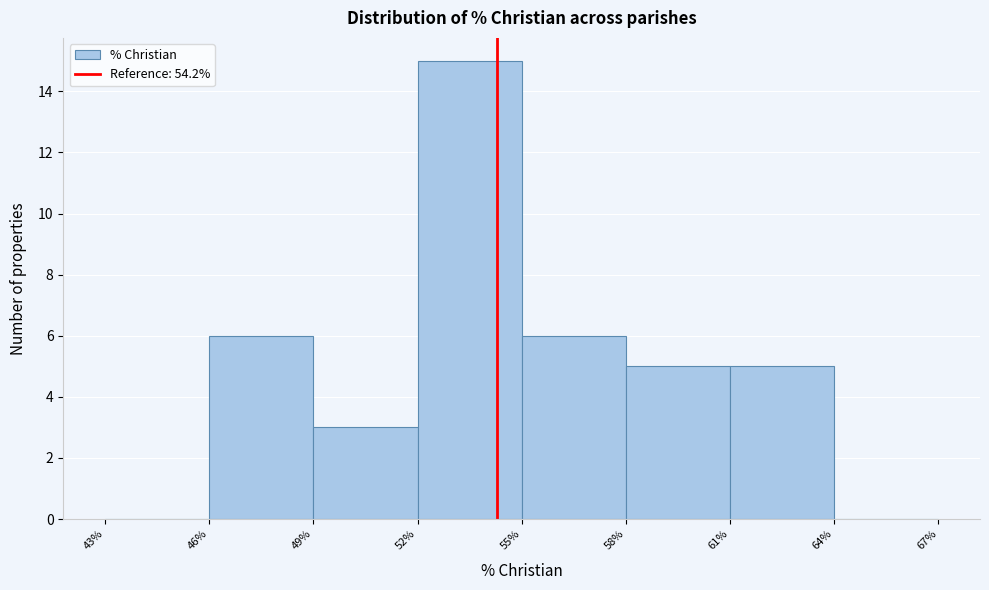

Reading left to right, transcribe this chart: for each bar, give the range it covers on the x-axis and its height. The values are not printed on the chart, so give them approximately, as read against the axis.

43% to 46%: 0
46% to 49%: 6
49% to 52%: 3
52% to 55%: 15
55% to 58%: 6
58% to 61%: 5
61% to 64%: 5
64% to 67%: 0